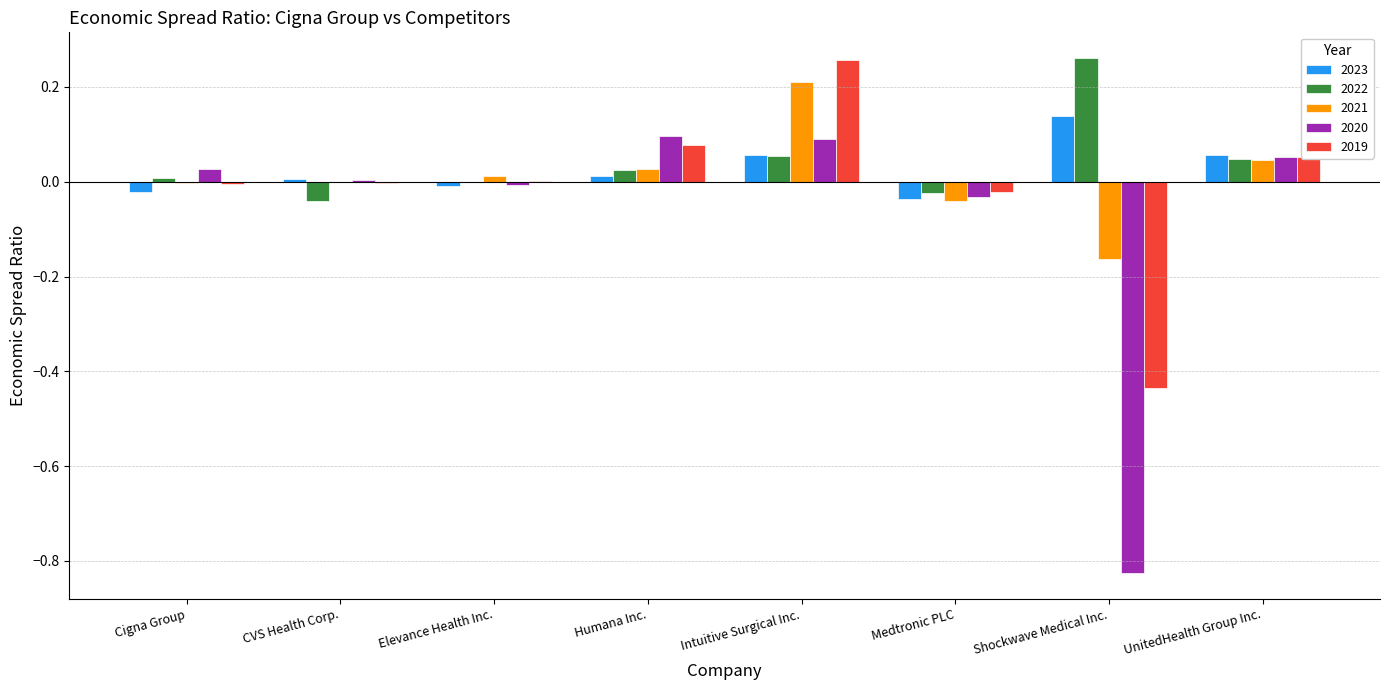

At which label does 2022 first exceed 0?

Cigna Group